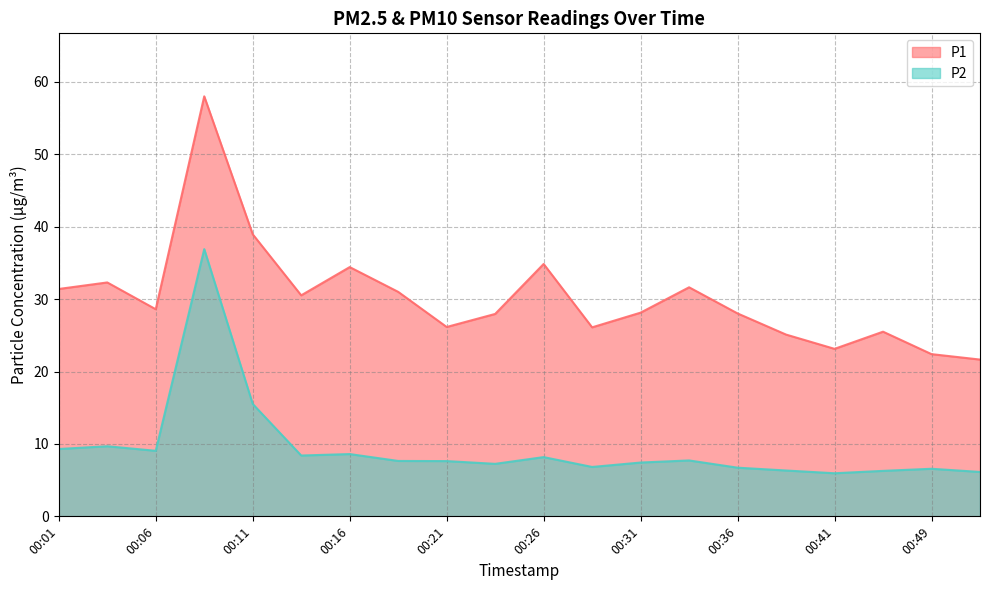

True or false: P2 and P1 cross at least once.

False